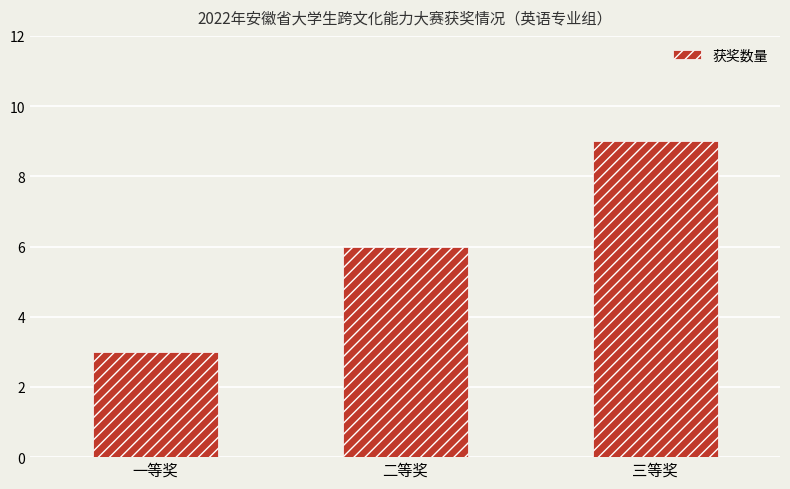

What position from the right is 三等奖?

1